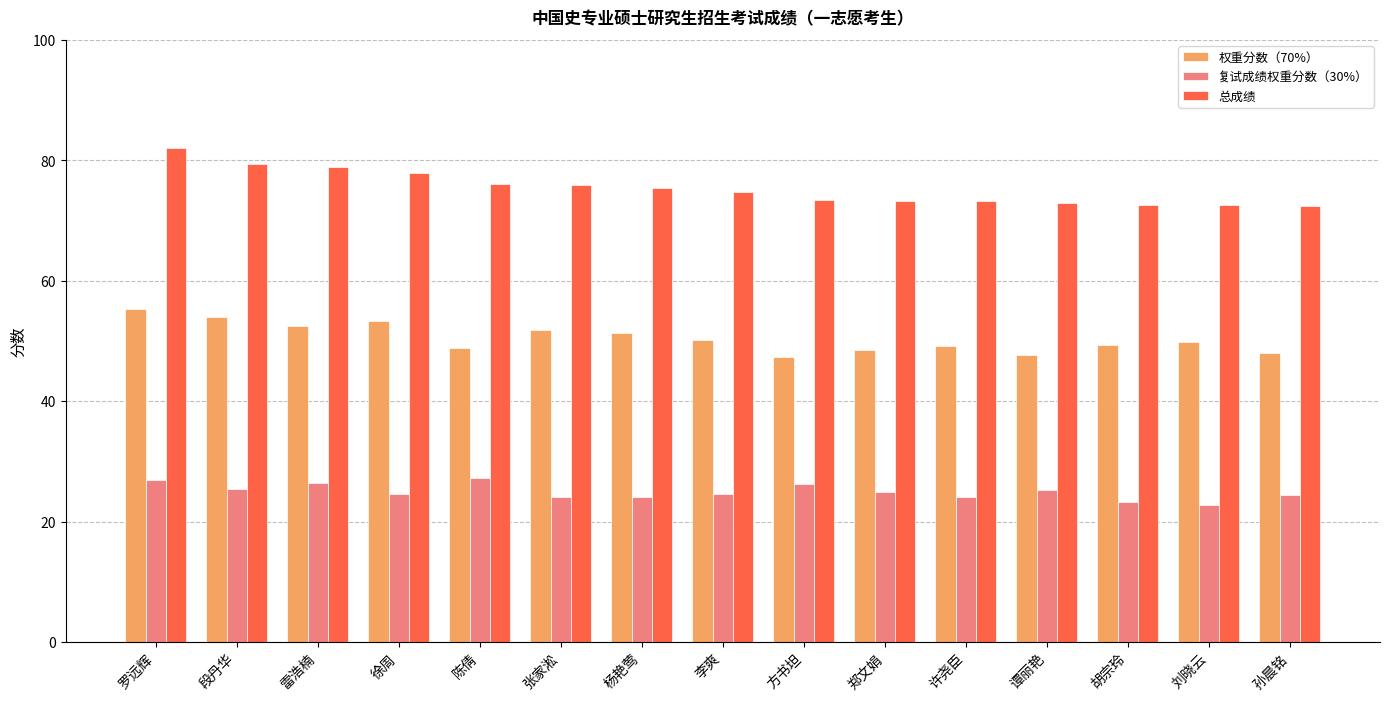

What is the minimum value for 复试成绩权重分数（30%）?

22.7